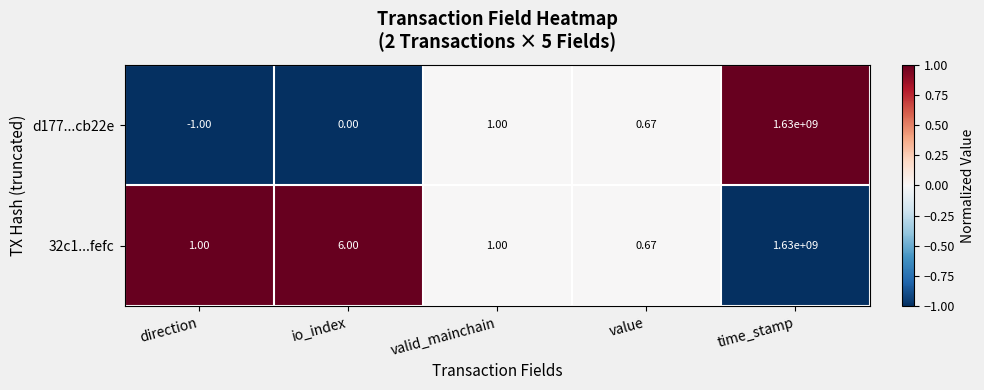

Is the value of 32c1...fefc at value greater than the value of d177...cb22e at direction?

Yes